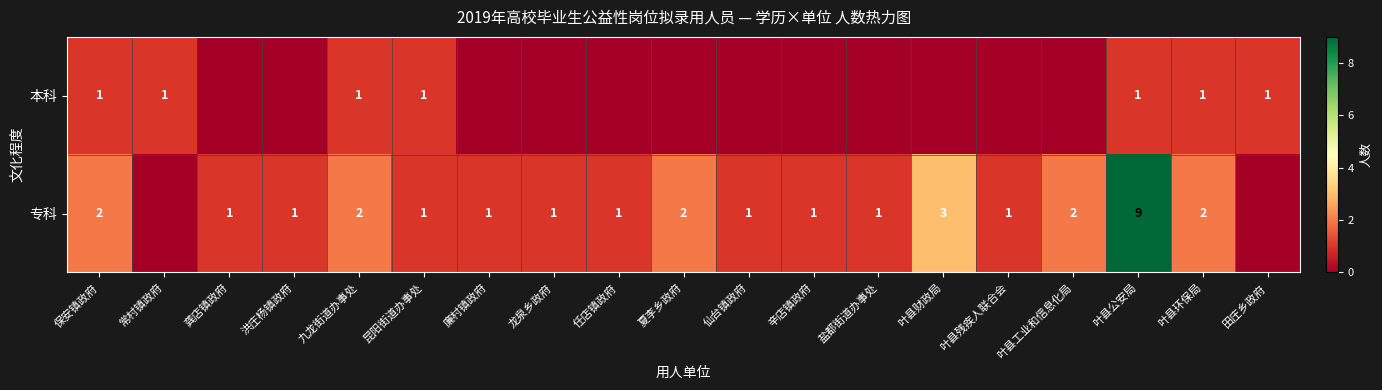

What is the spread (max minus min) of values at 龚店镇政府?

1